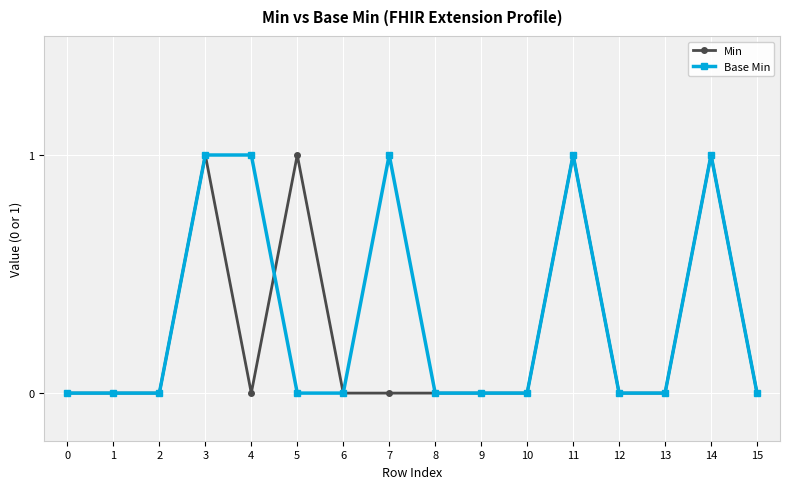

Is it true that Min equals 1 at 8?

False